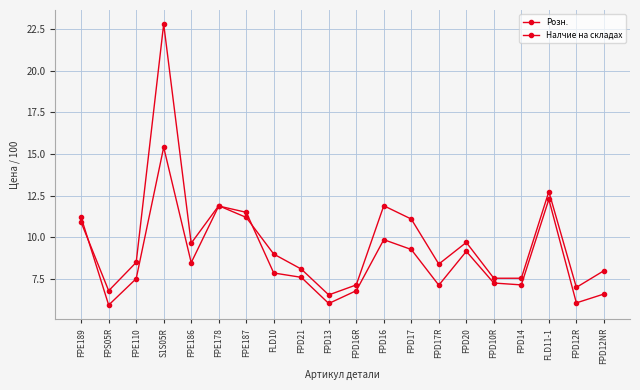

At which category does Налчие на складах reach its first local valley?

FPS05R